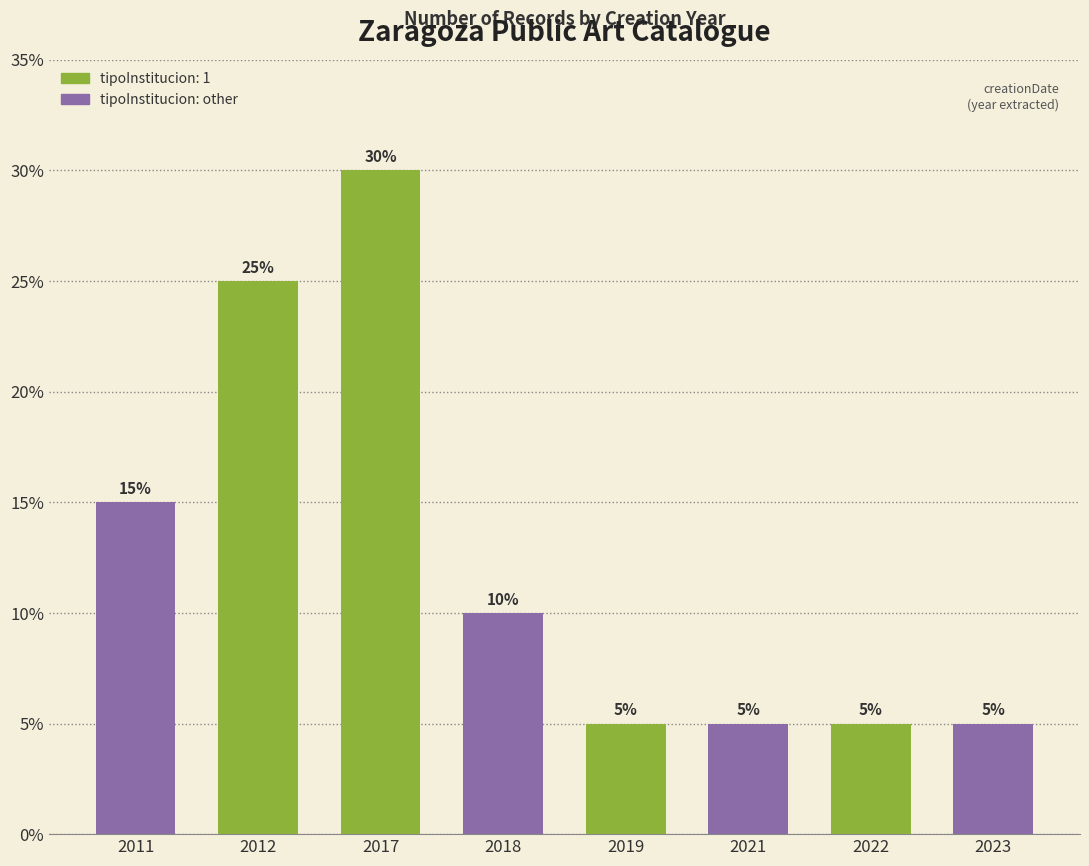

Reading left to right, extract all data points from this chart.

2011=3	2012=5	2017=6	2018=2	2019=1	2021=1	2022=1	2023=1